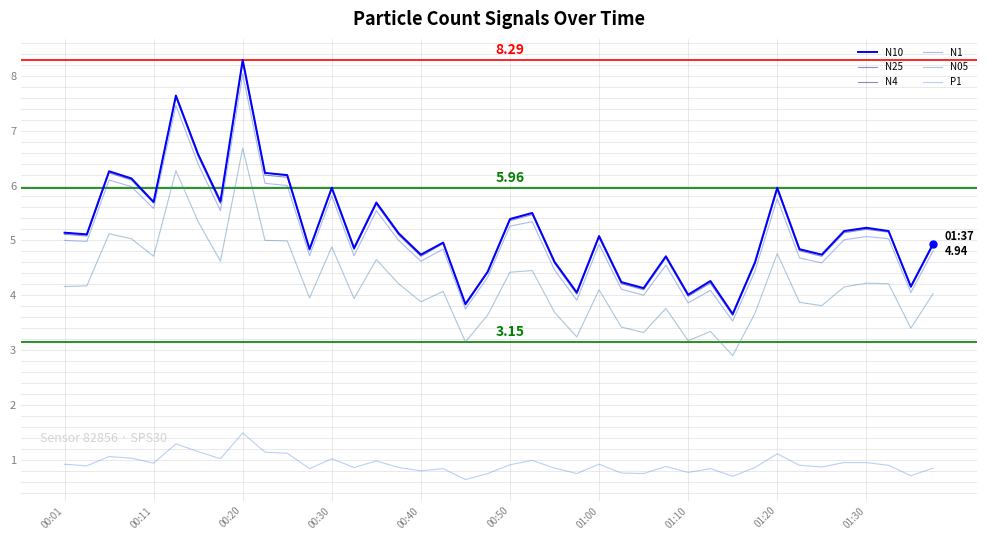

How many lines are shown in the chart?

6